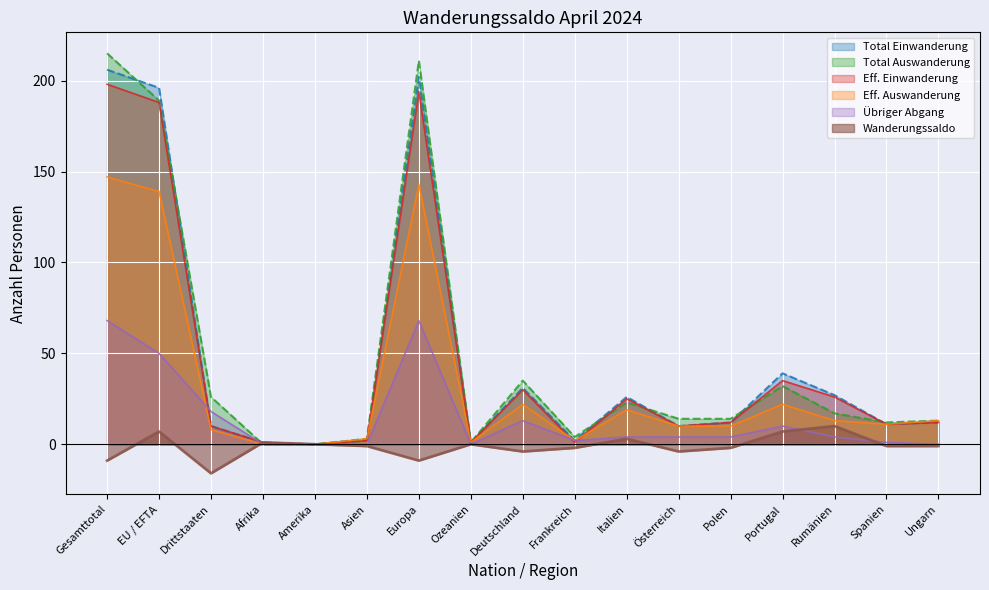

Which has a higher value, EU / EFTA or Asien?

EU / EFTA